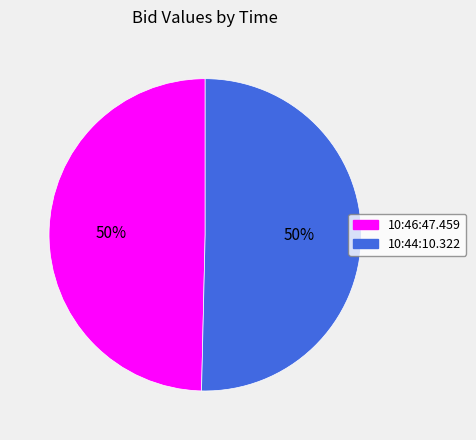

To the nearest percent, what percentage of the pie is 10:44:10.322?

50%